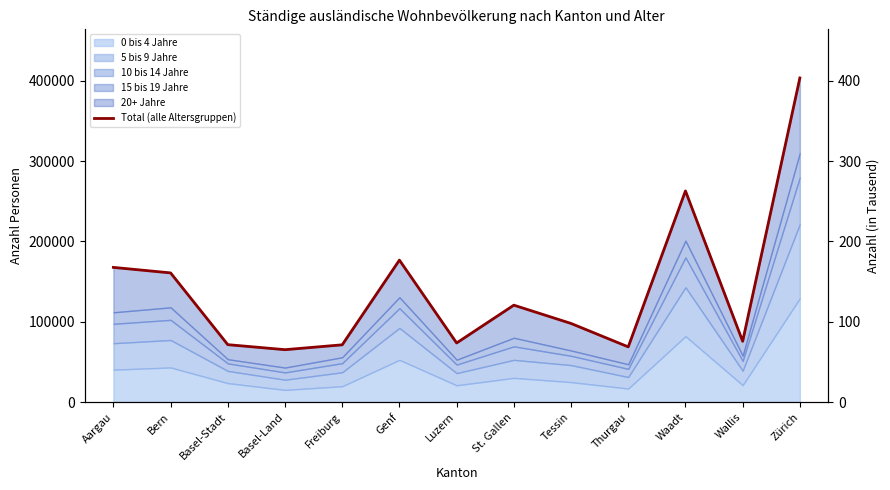

Which category has the lowest value across all series?

Basel-Land